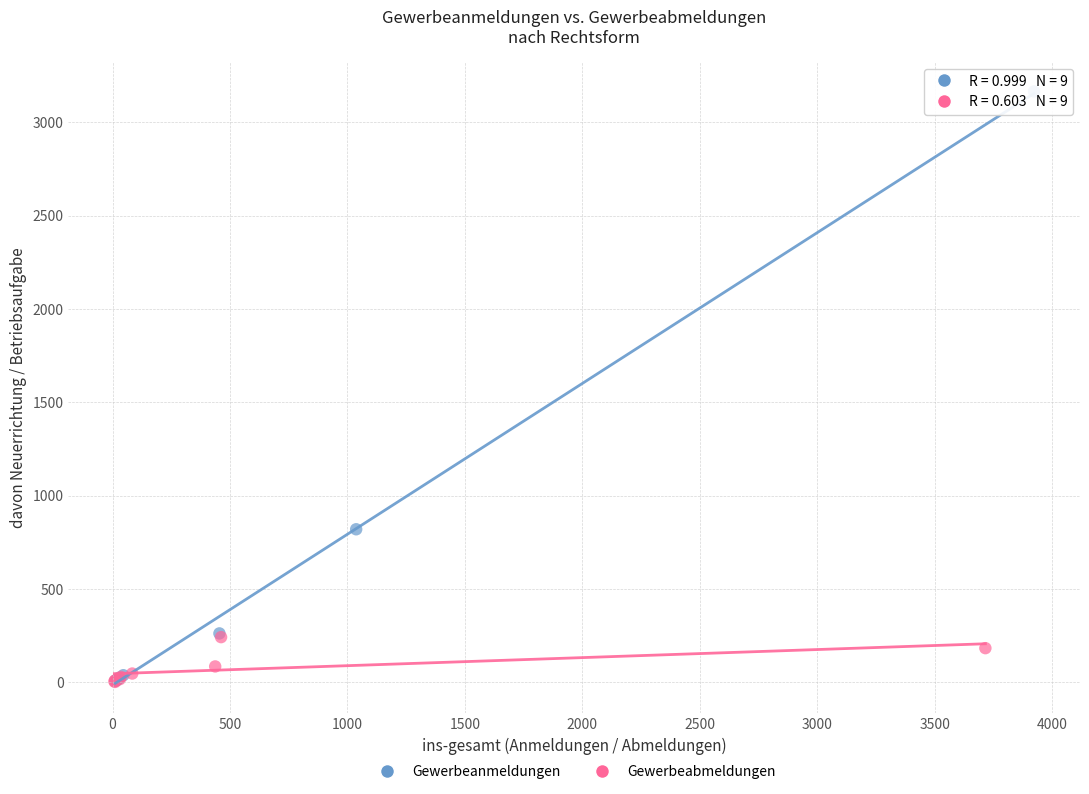

Which series has the widest spread of Y values?

Gewerbeanmeldungen